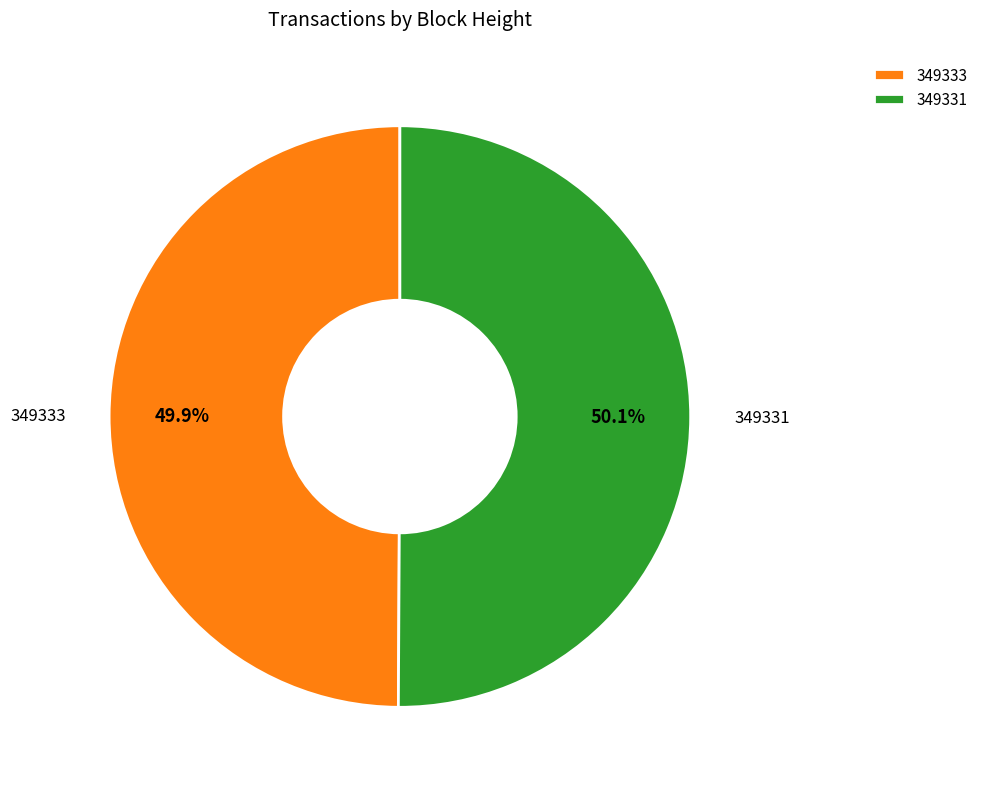

To the nearest percent, what percentage of the pie is 349333?

50%